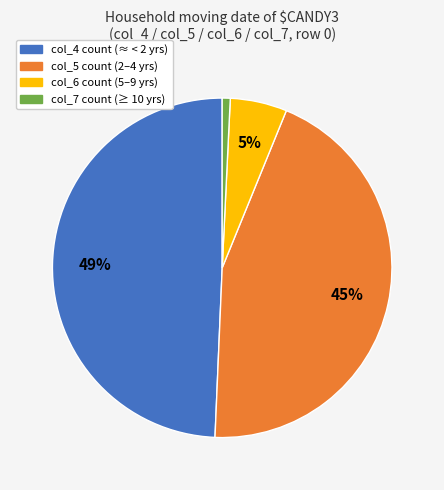

How many slices are in this pie chart?

4